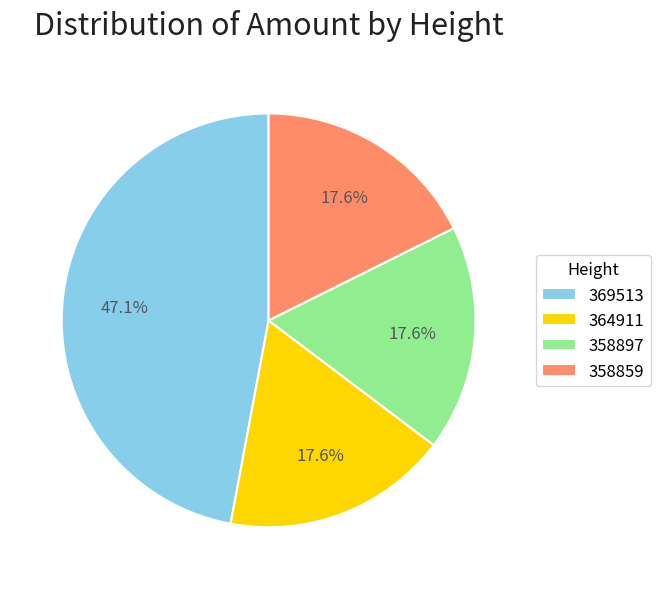

Do 364911 and 358897 together represent more than half of the pie?

No